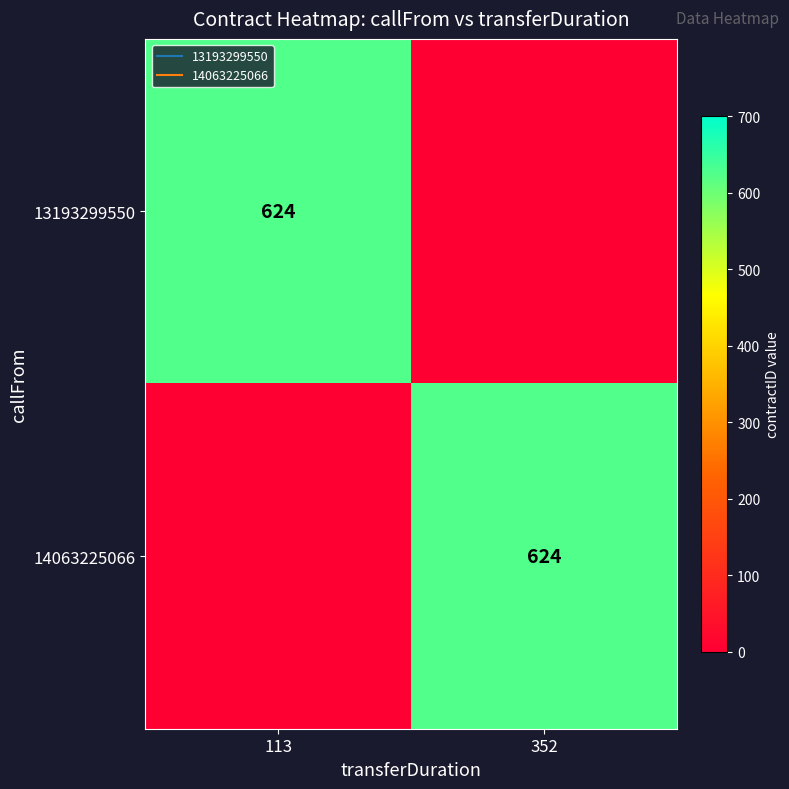

What is the difference between the 14063225066 values at 113 and 352?

624